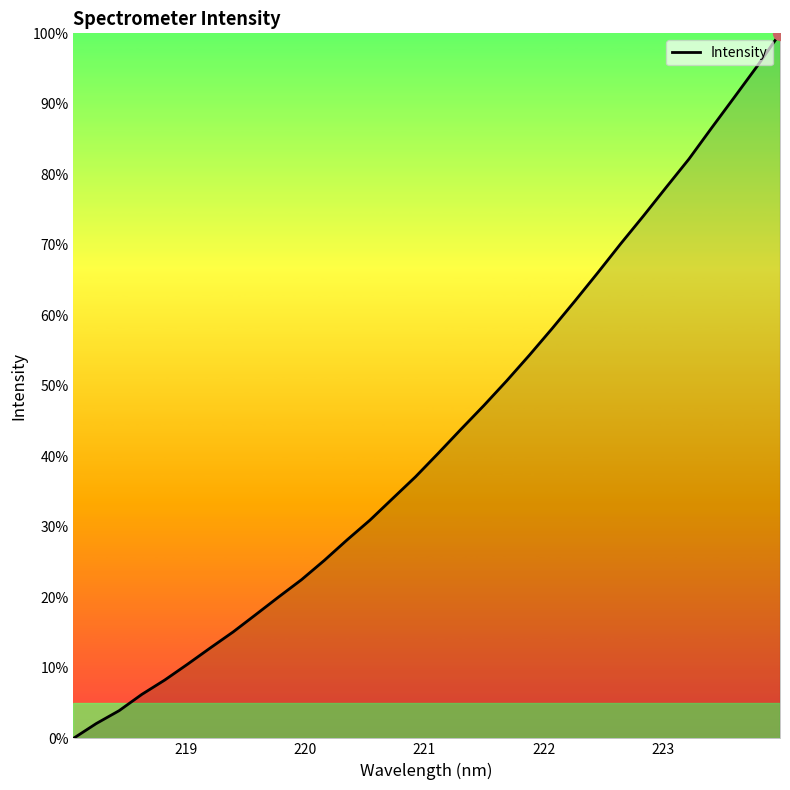

What is the difference between the maximum and minimum values?

100.0